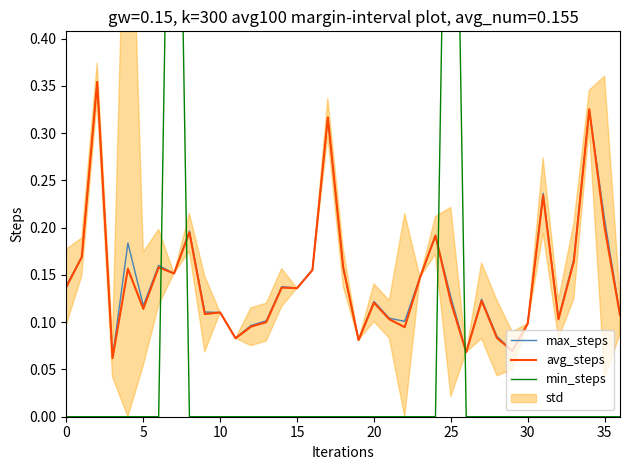

Which series has the largest total across all categories?

max_steps